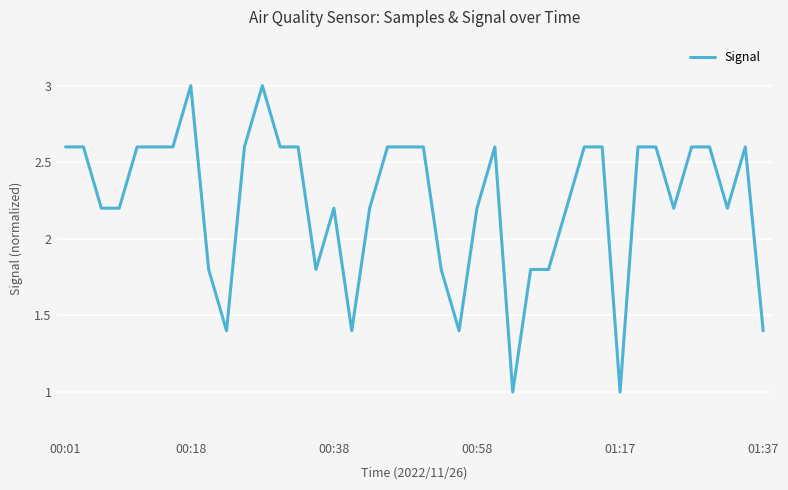

What is the sum of all values?

89.6